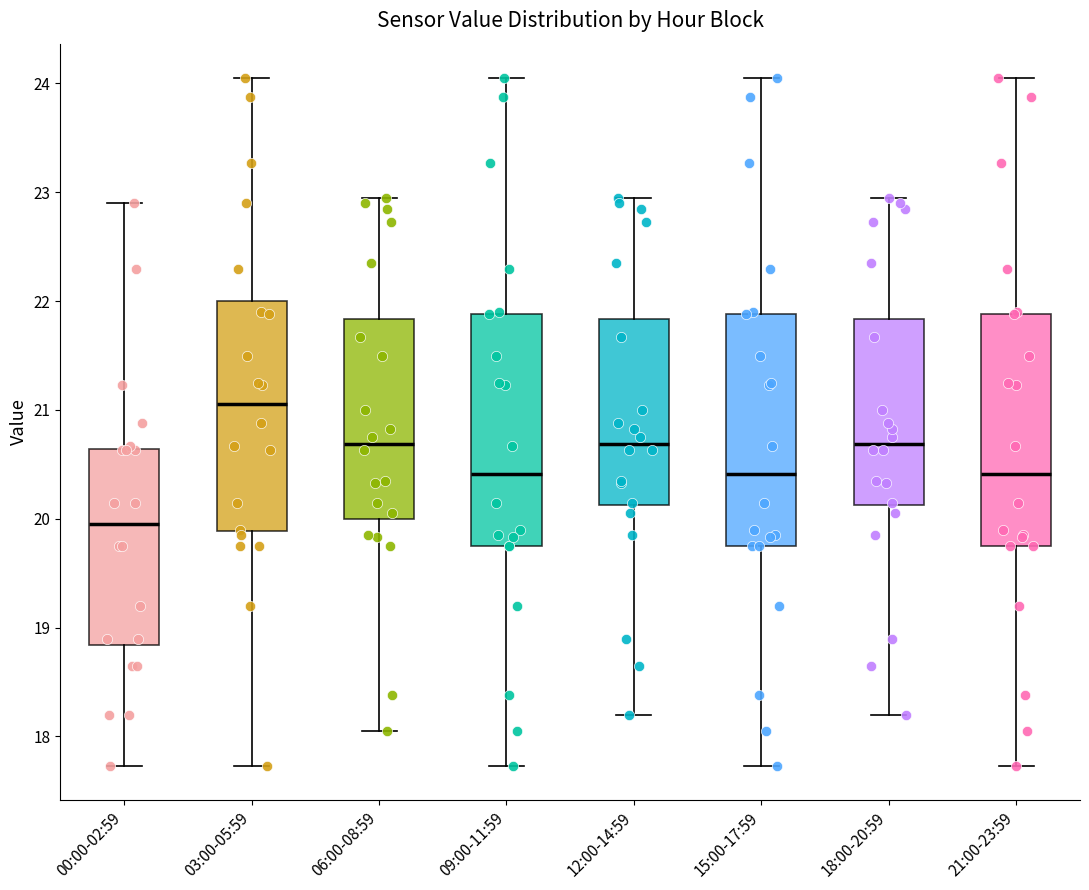

Reading left to right, read every box against the y-axis: the position of its median line, the range the box covers, and the ends of its whiskers. The values are not printed on the chart, so give them approximately, as read against the axis.

00:00-02:59: median 20.0, box 18.8 to 20.6, whiskers 17.7 to 22.9
03:00-05:59: median 21.1, box 19.9 to 22.0, whiskers 17.7 to 24.1
06:00-08:59: median 20.7, box 20.0 to 21.8, whiskers 18.1 to 23.0
09:00-11:59: median 20.4, box 19.8 to 21.9, whiskers 17.7 to 24.1
12:00-14:59: median 20.7, box 20.1 to 21.8, whiskers 18.2 to 23.0
15:00-17:59: median 20.4, box 19.8 to 21.9, whiskers 17.7 to 24.1
18:00-20:59: median 20.7, box 20.1 to 21.8, whiskers 18.2 to 23.0
21:00-23:59: median 20.4, box 19.8 to 21.9, whiskers 17.7 to 24.1